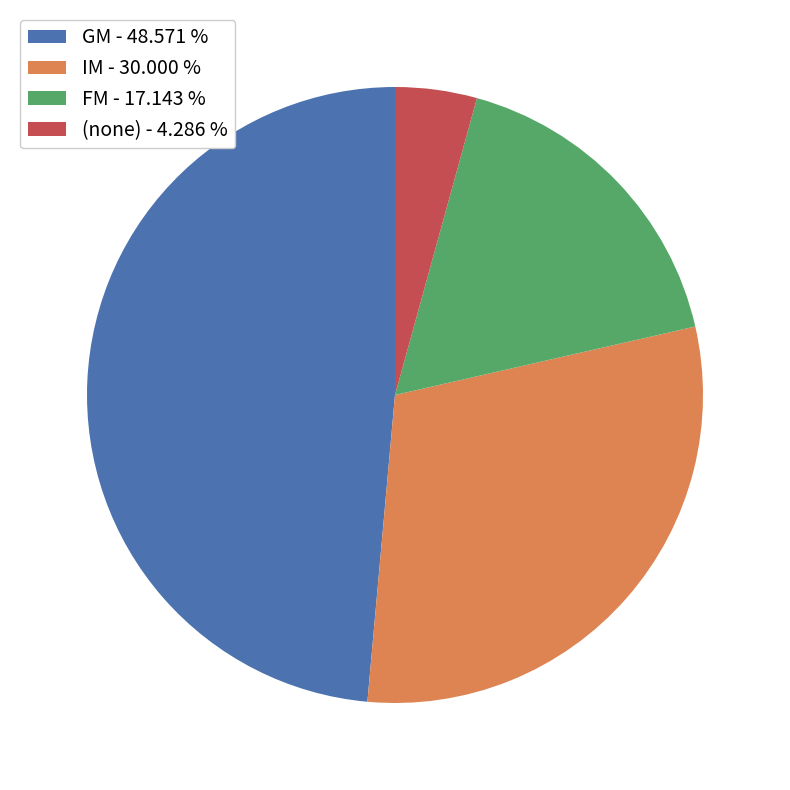

Which has a higher value, GM - 48.571 % or (none) - 4.286 %?

GM - 48.571 %